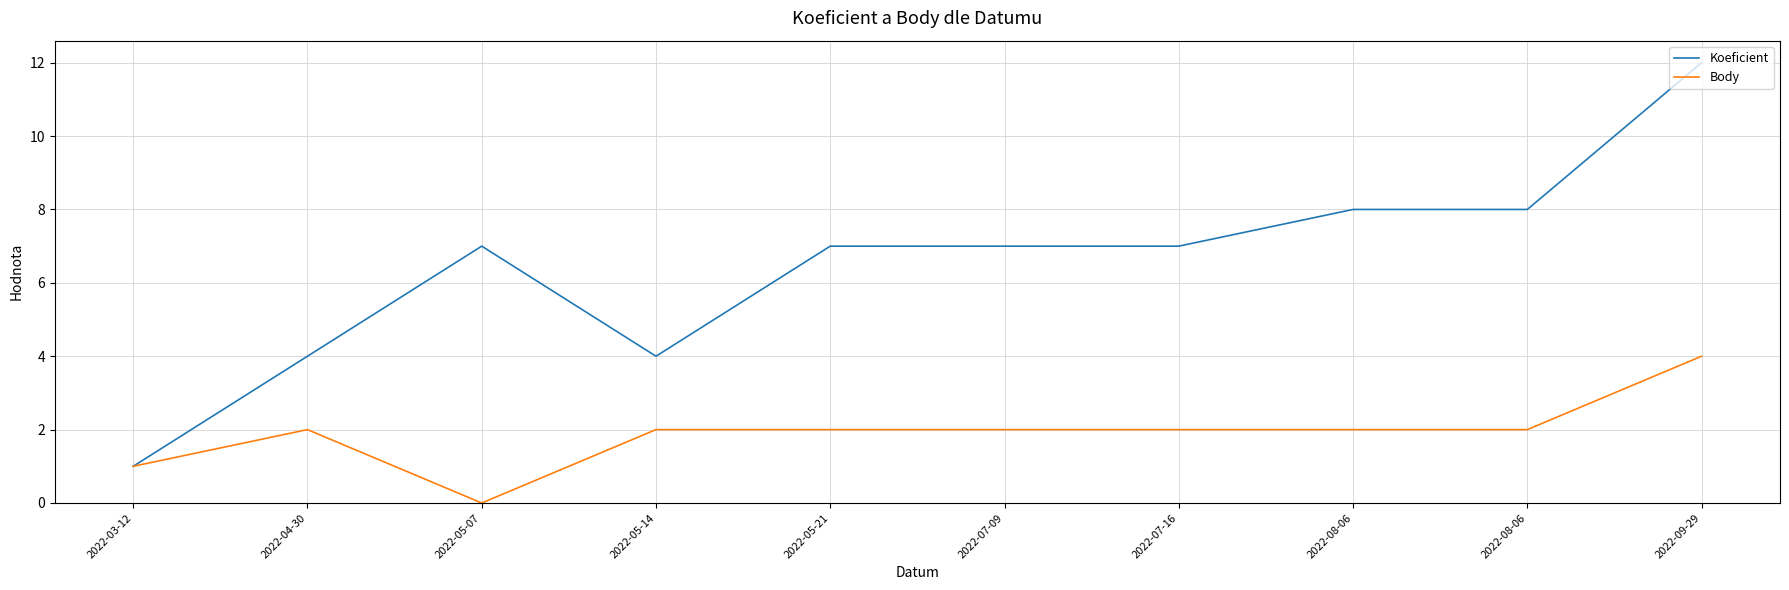

What are all the series names shown in the legend?

Koeficient, Body